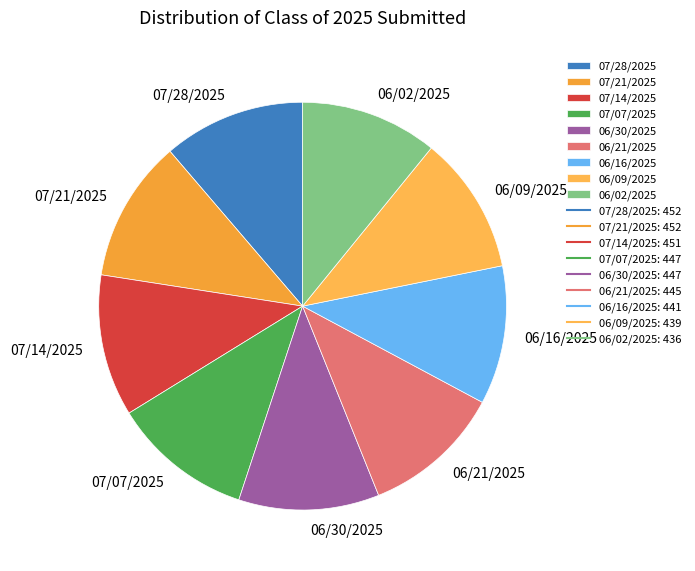

Approximately how many times larger is the value at 06/21/2025 compared to 06/09/2025?

1.0